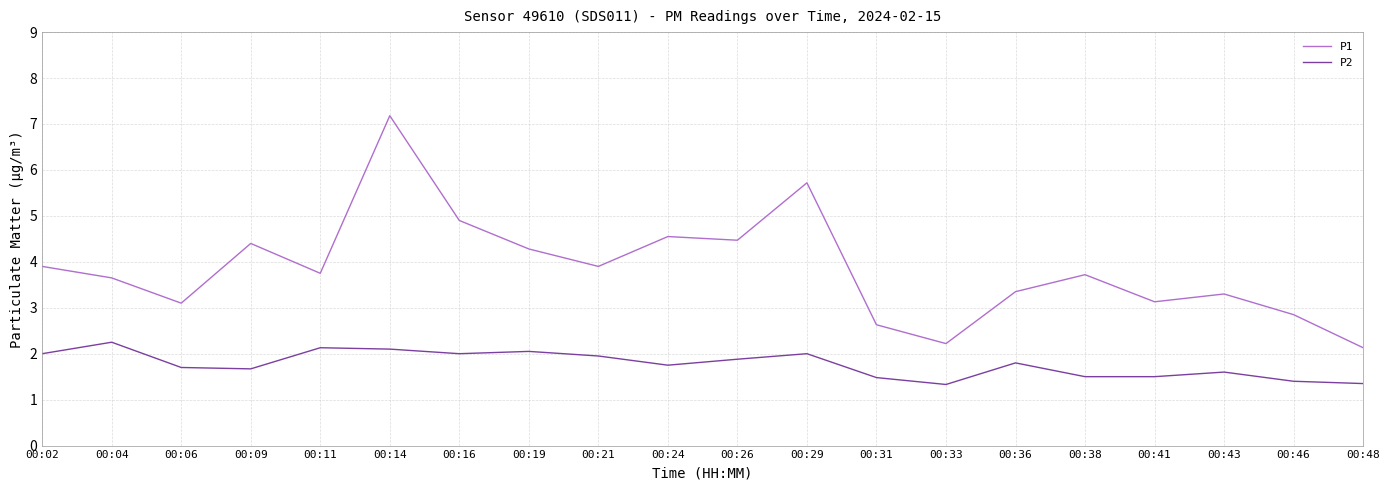

List the series in order of their overall mean, highest first.

P1, P2